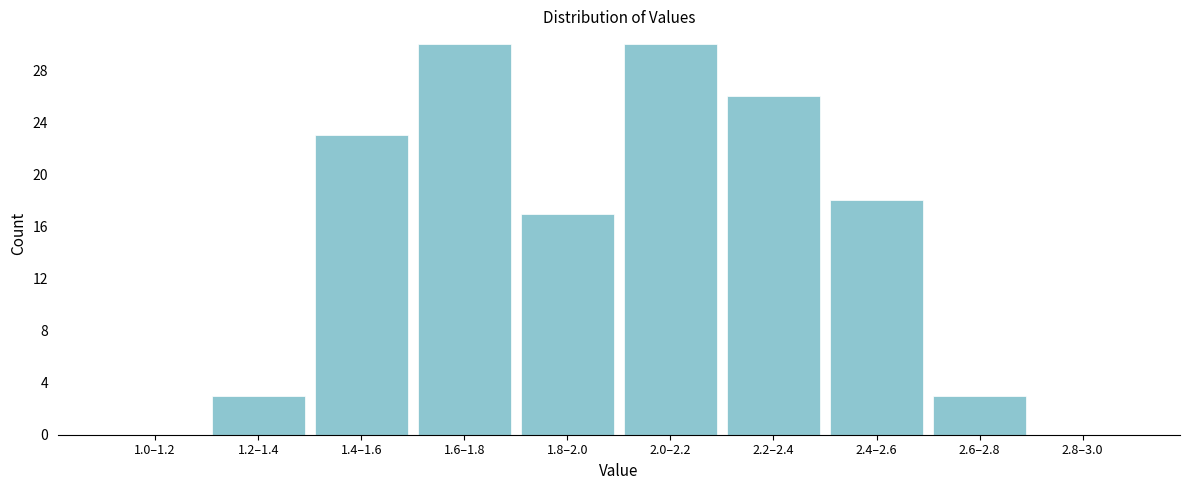

Reading left to right, list all the values displayed in this chart.

1.0–1.2=0	1.2–1.4=3	1.4–1.6=23	1.6–1.8=30	1.8–2.0=17	2.0–2.2=30	2.2–2.4=26	2.4–2.6=18	2.6–2.8=3	2.8–3.0=0